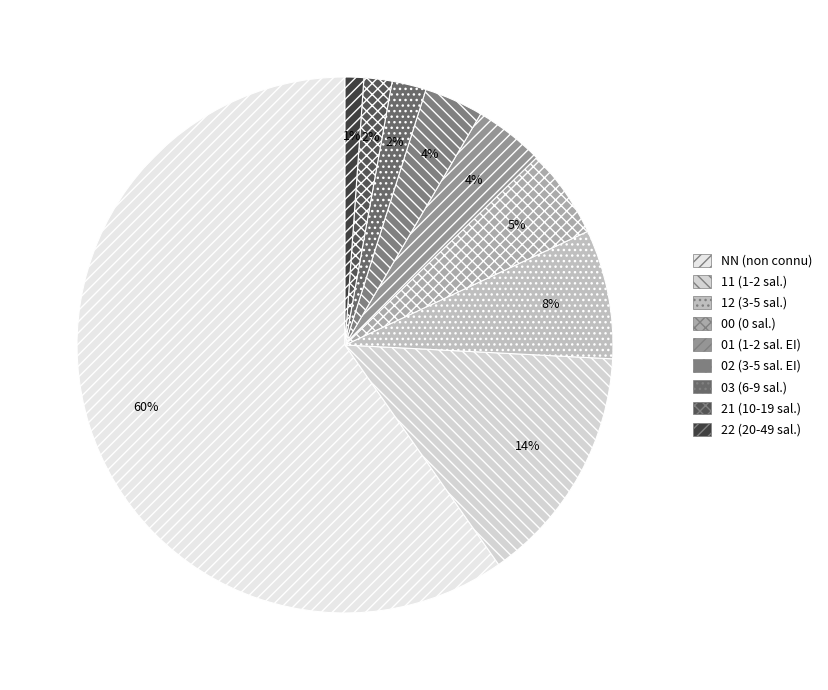

To the nearest percent, what portion does 11 represent?

14%